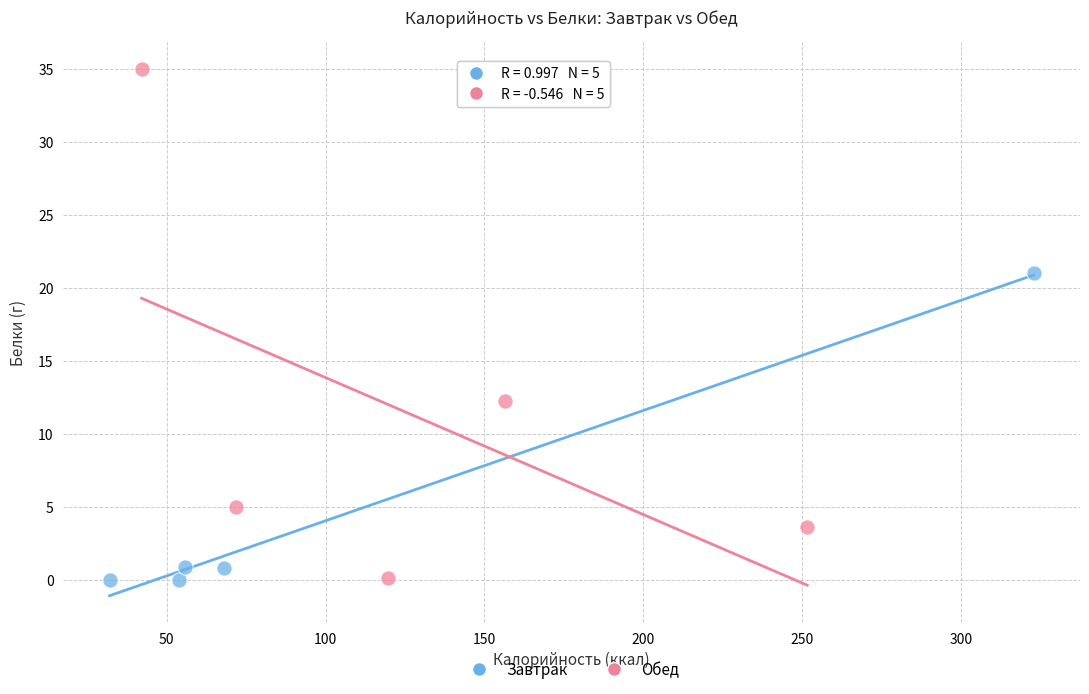

Which series contains the highest Y value?

Обед